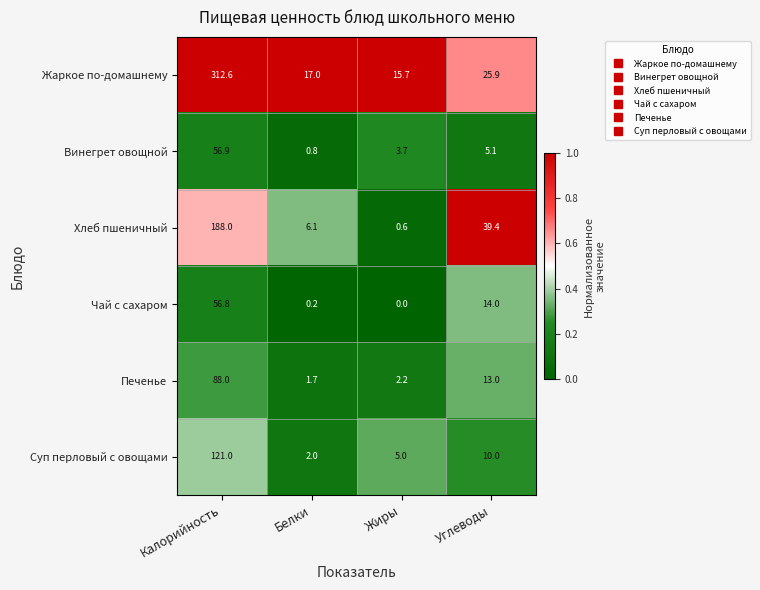

Rank the series at Углеводы from highest to lowest value.

Хлеб пшеничный, Жаркое по-домашнему, Чай с сахаром, Печенье, Суп перловый с овощами, Винегрет овощной